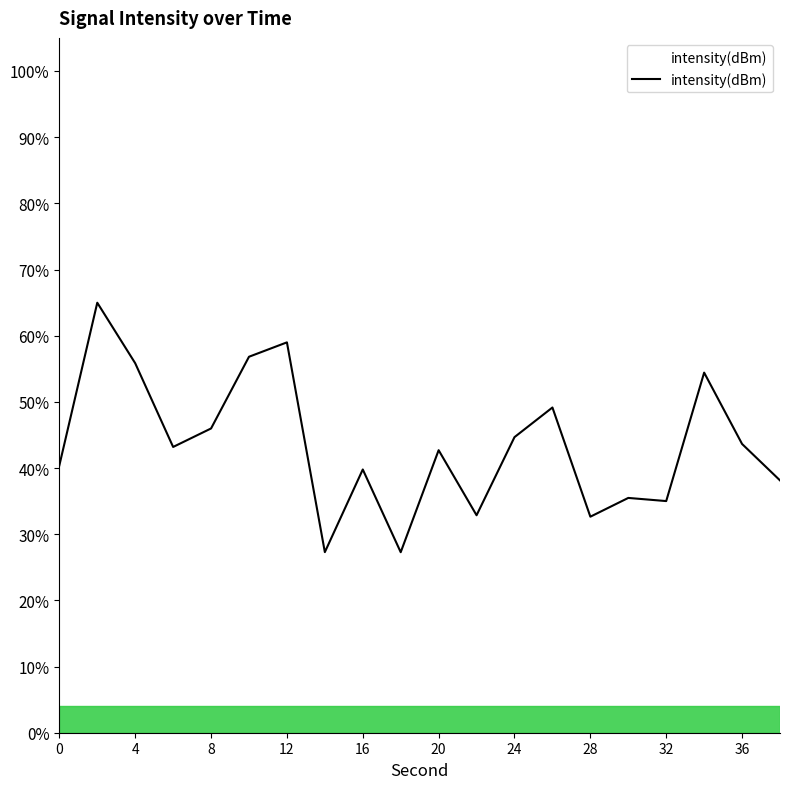

What is the difference between the maximum and minimum values?

37.7